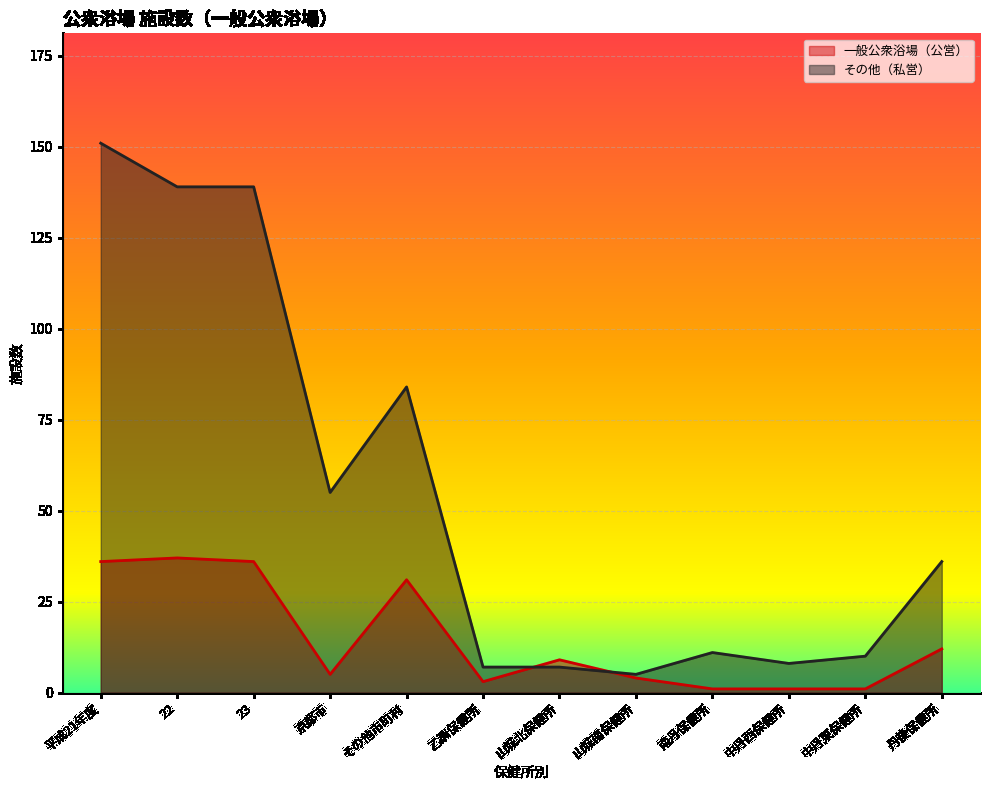

Is it true that 一般公衆浴場（公営） equals 9 at 山城北保健所?

True